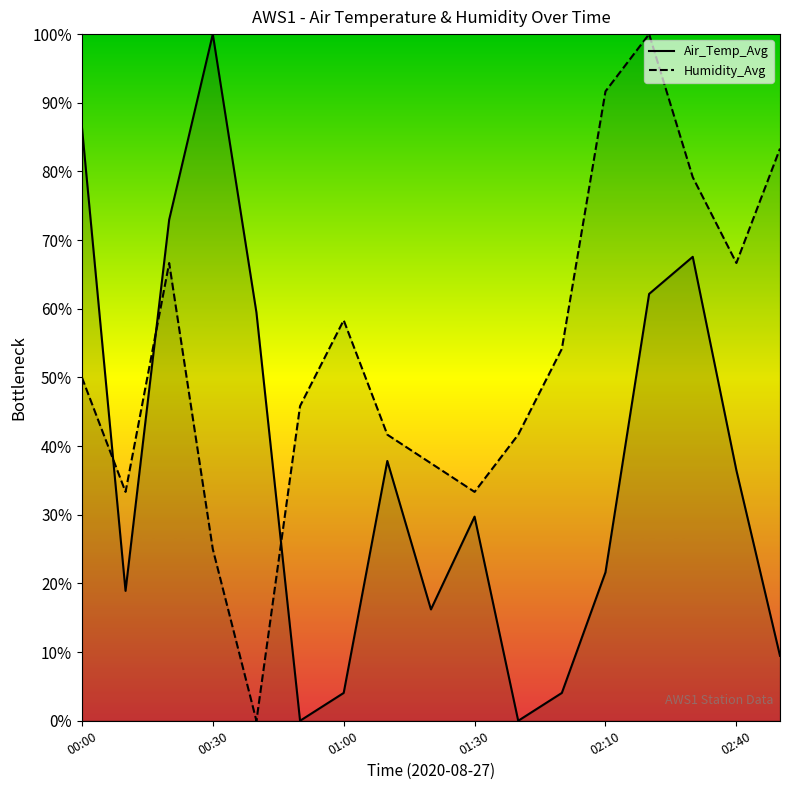

How many lines are shown in the chart?

2